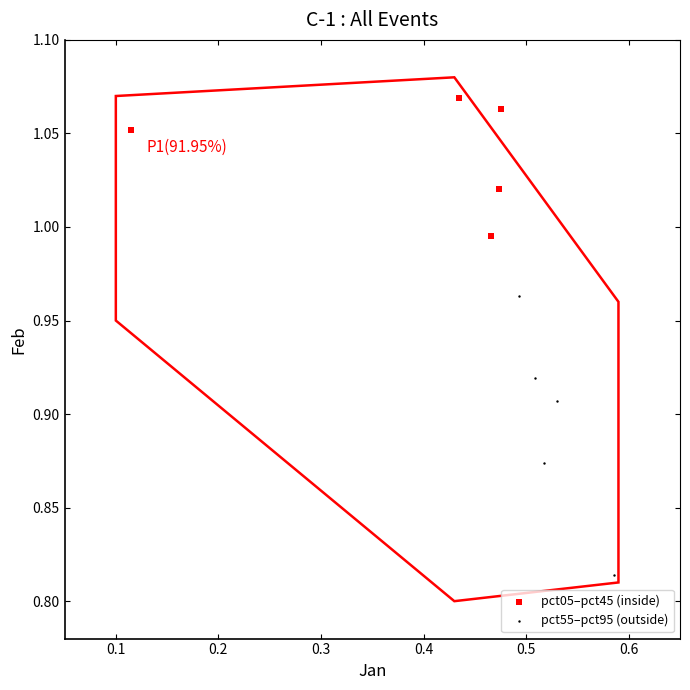

What are all the series names shown in the legend?

pct05–pct45 (inside), pct55–pct95 (outside)